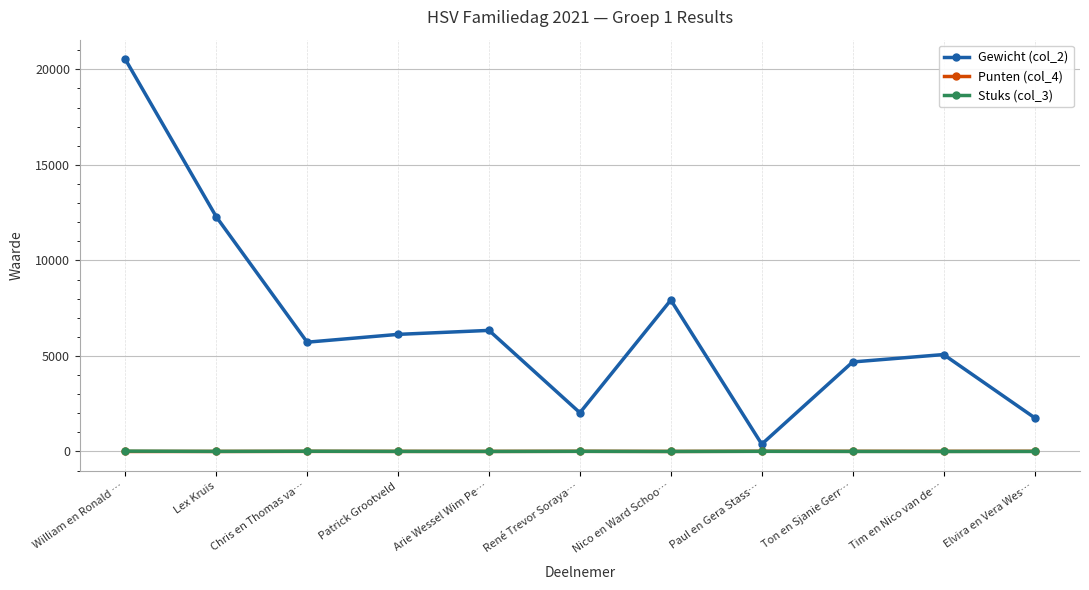

The value of Stuks (col_3) at Nico en Ward Schoo… is 2. True or false?

True